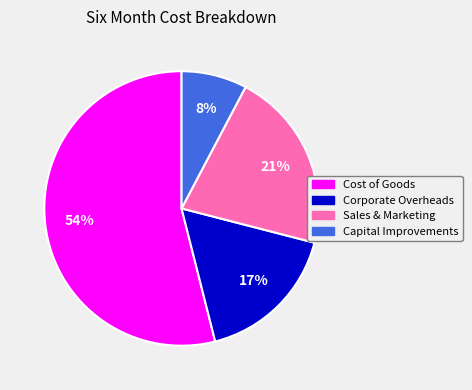

To the nearest percent, what portion does Sales & Marketing represent?

21%